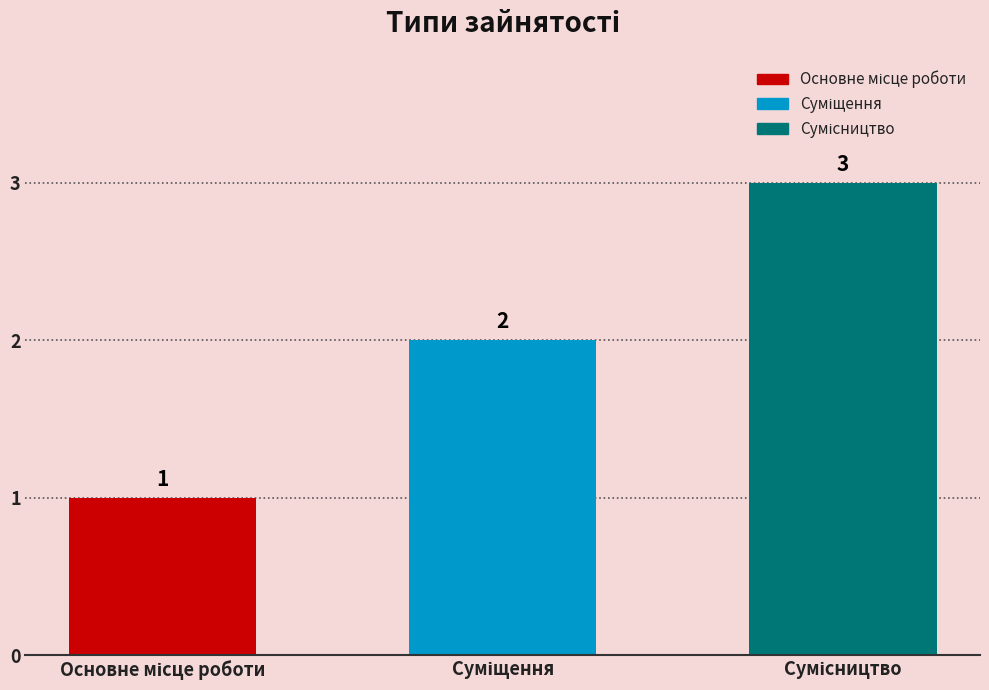

What is the minimum value shown in the chart?

1